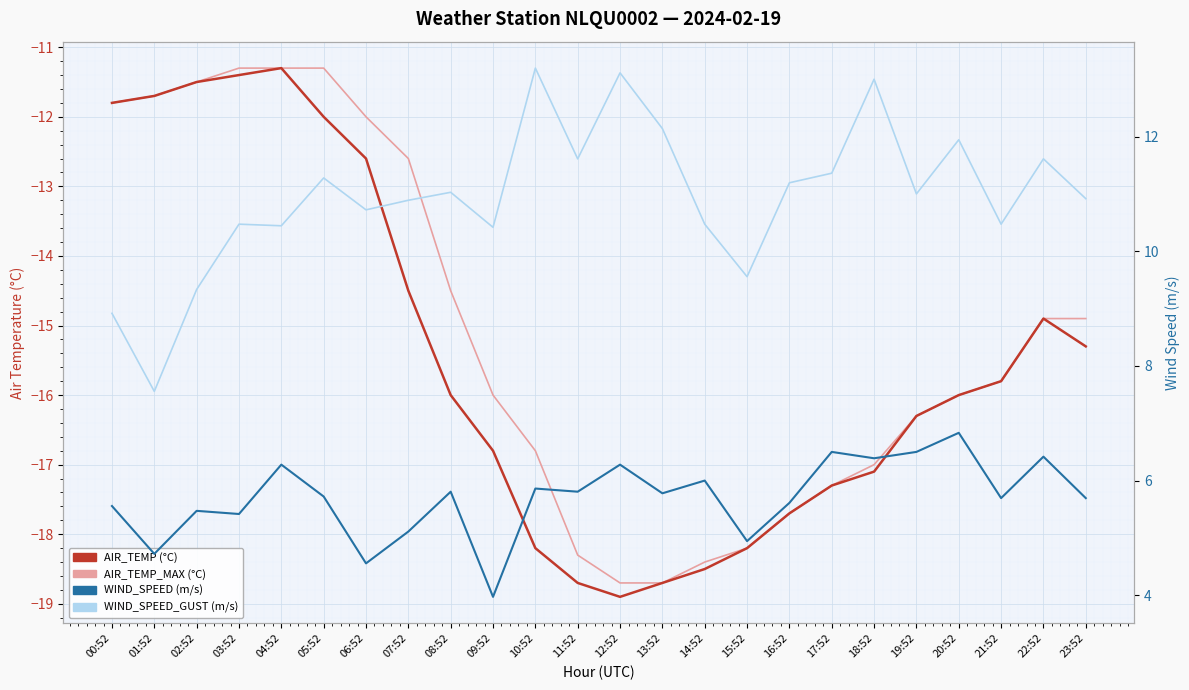

What is the total value across all series at 21:52?

-15.4